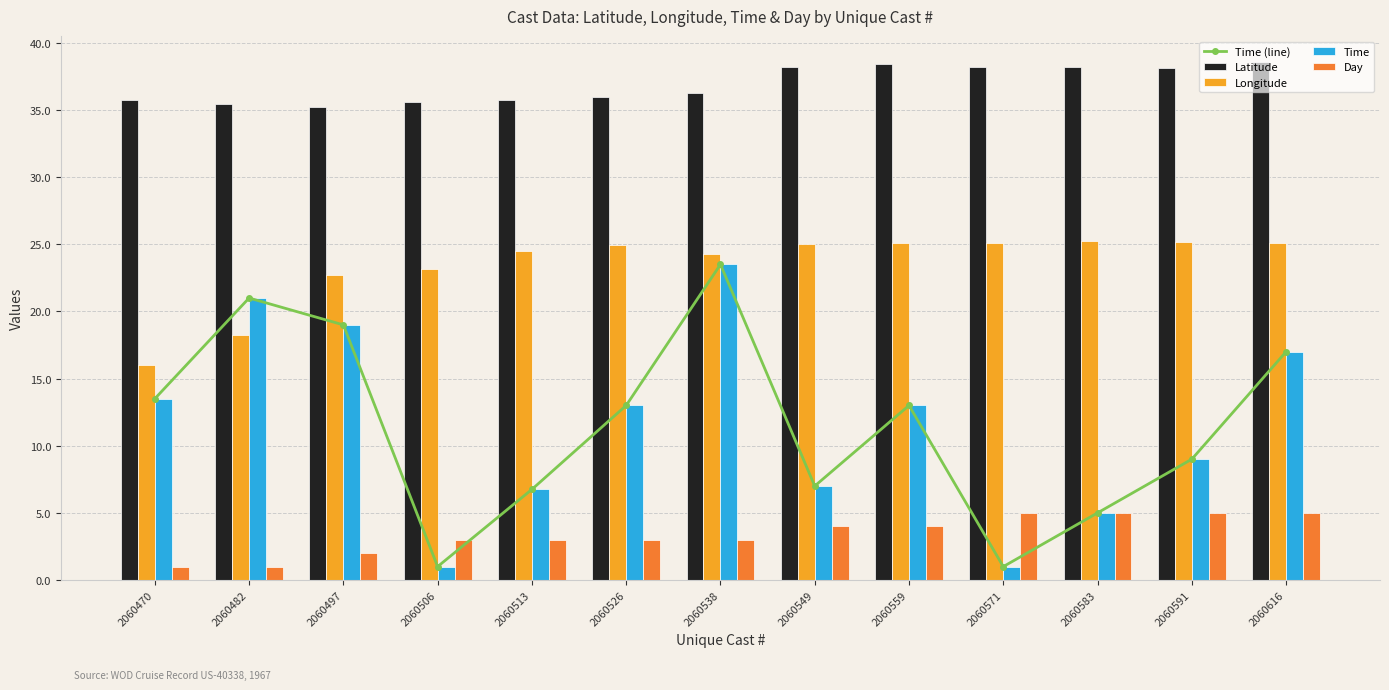

How many data points in Day are less than 3?

3